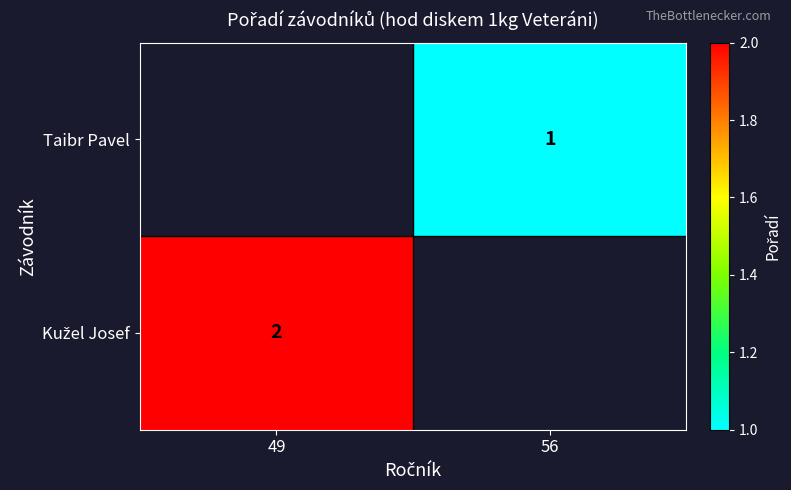

At which category does the chart reach its minimum across all series?

56